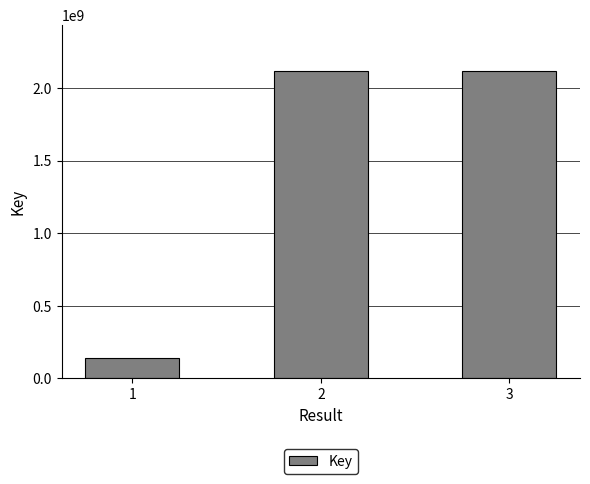

What is the sum of all values?

4376572741